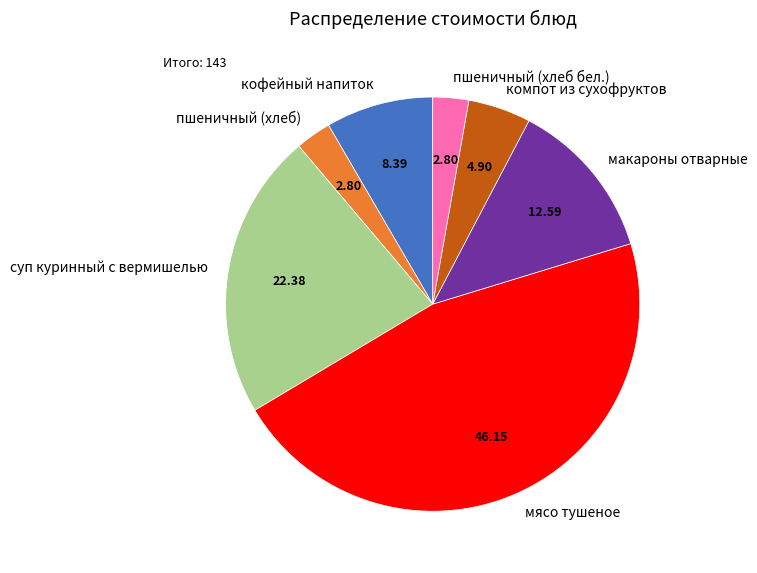

Does компот из сухофруктов account for over 50% of the chart?

No